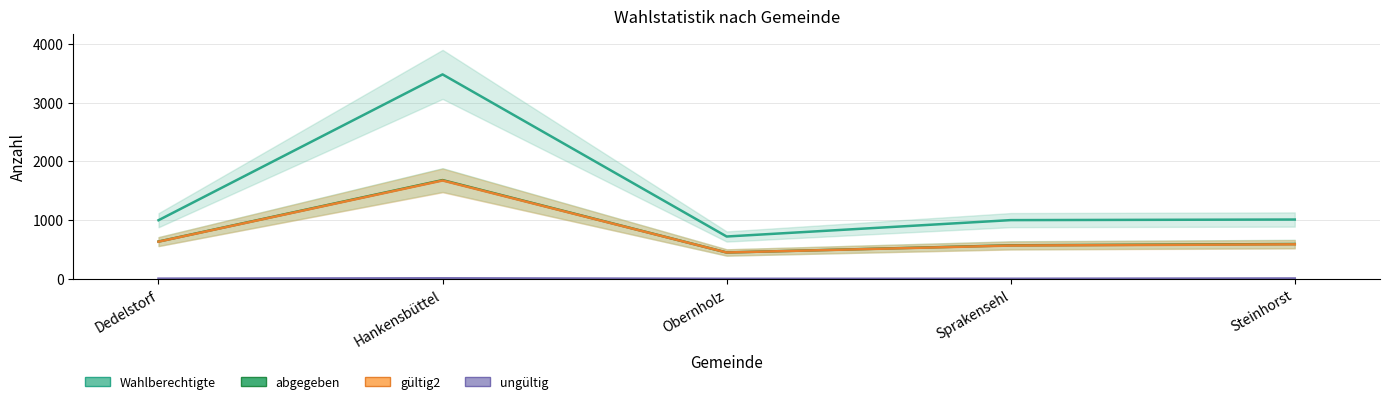

The value of gültig2 at Obernholz is 449. True or false?

True